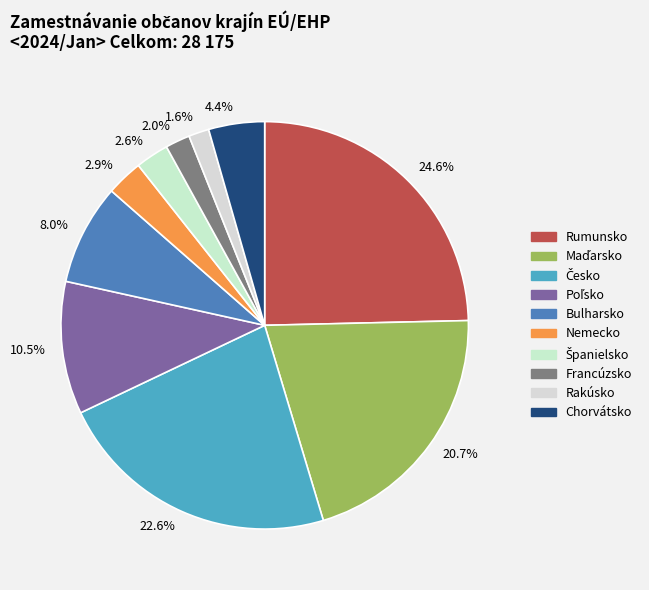

Is the sum of 22.6% and 24.6% greater than half?

No